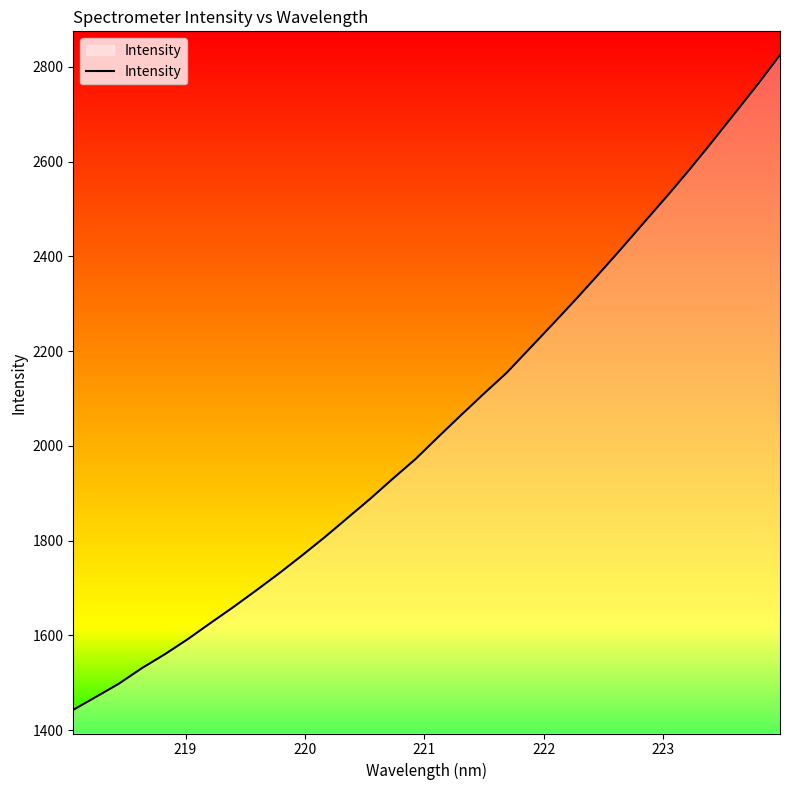

What is the smallest value displayed?

1442.7